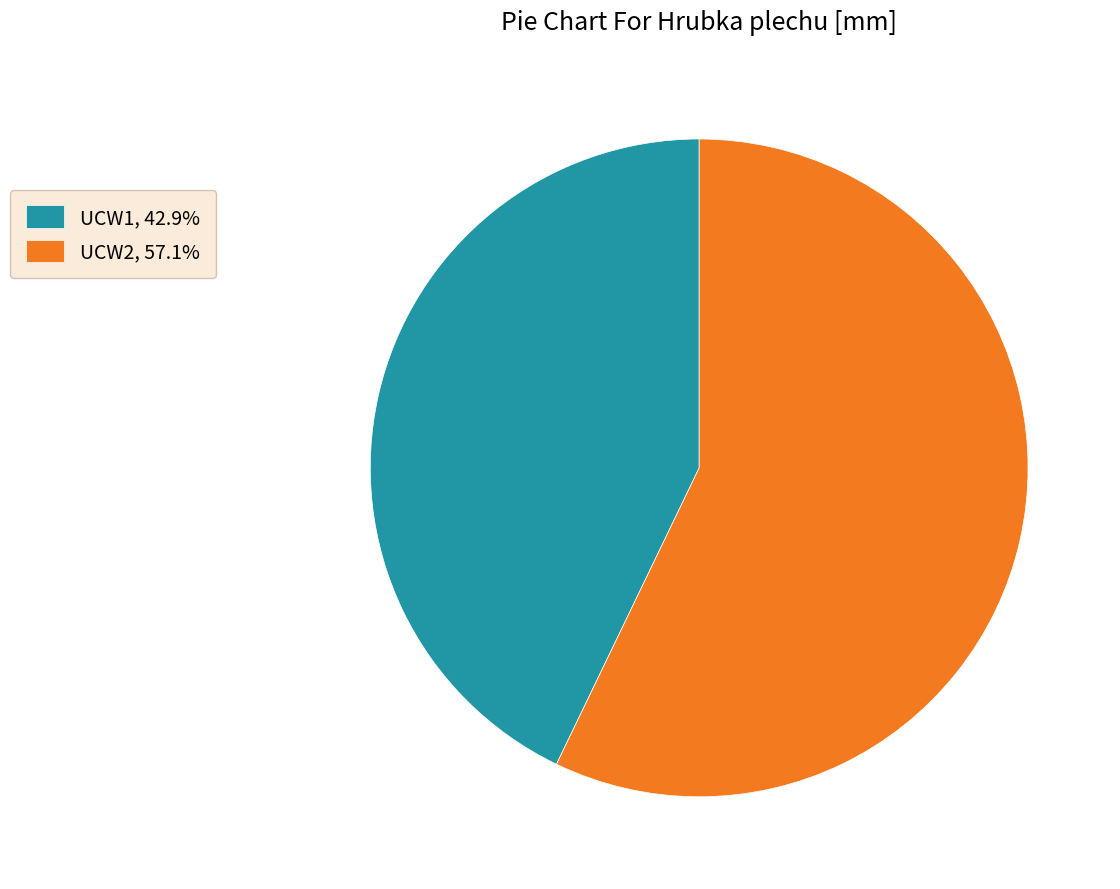

Which slice represents more than half of the pie?

UCW2